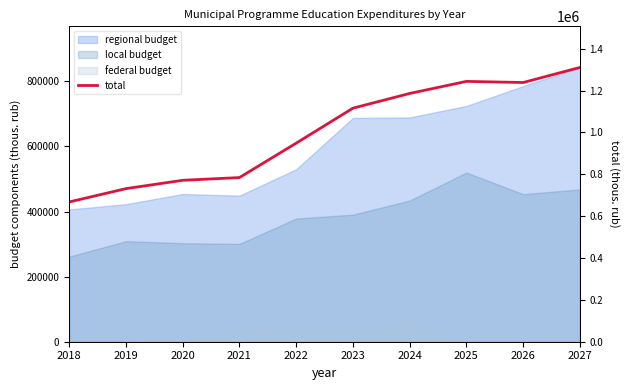

List the labels in order of value, smallest first.

2018, 2019, 2020, 2021, 2022, 2023, 2024, 2026, 2025, 2027